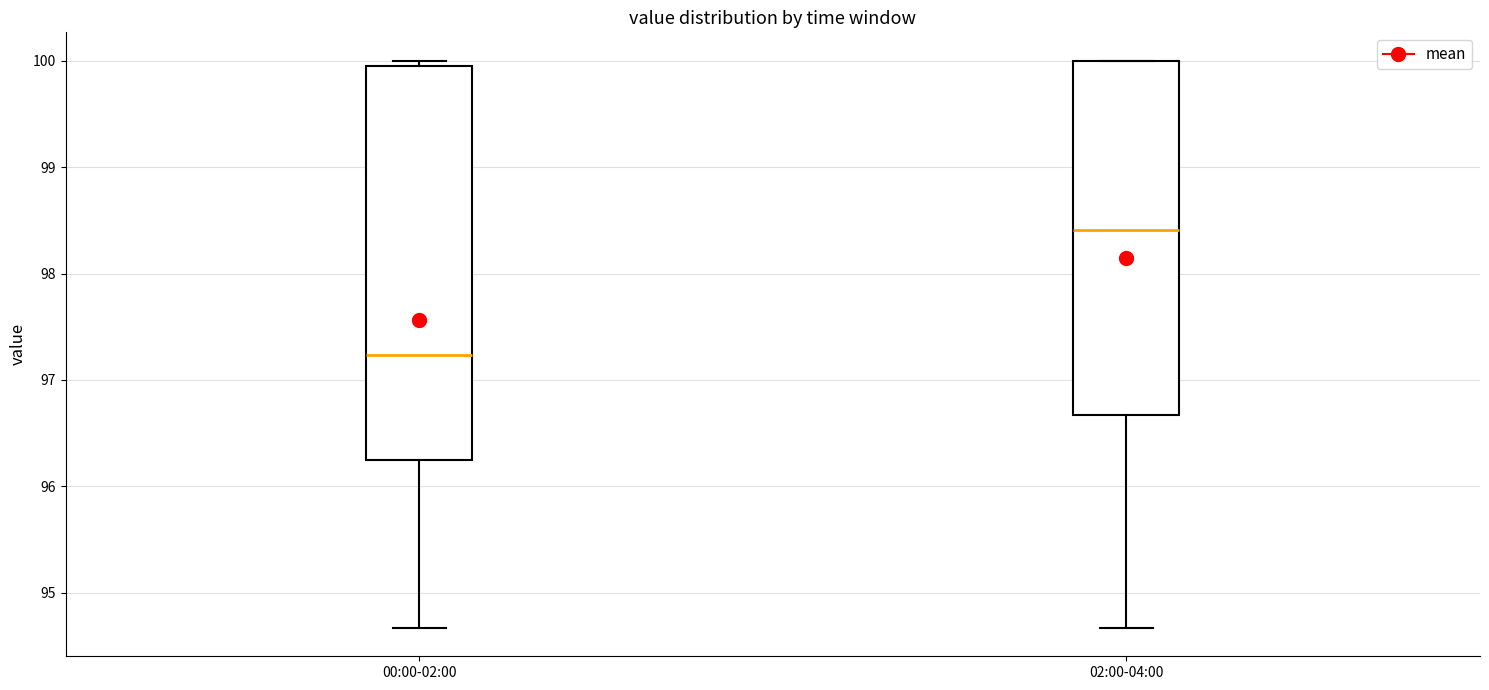

Where does the median line of the box for 00:00-02:00 sit on the y-axis? The values are not printed on the chart, so give them approximately, as read against the axis.

97.2